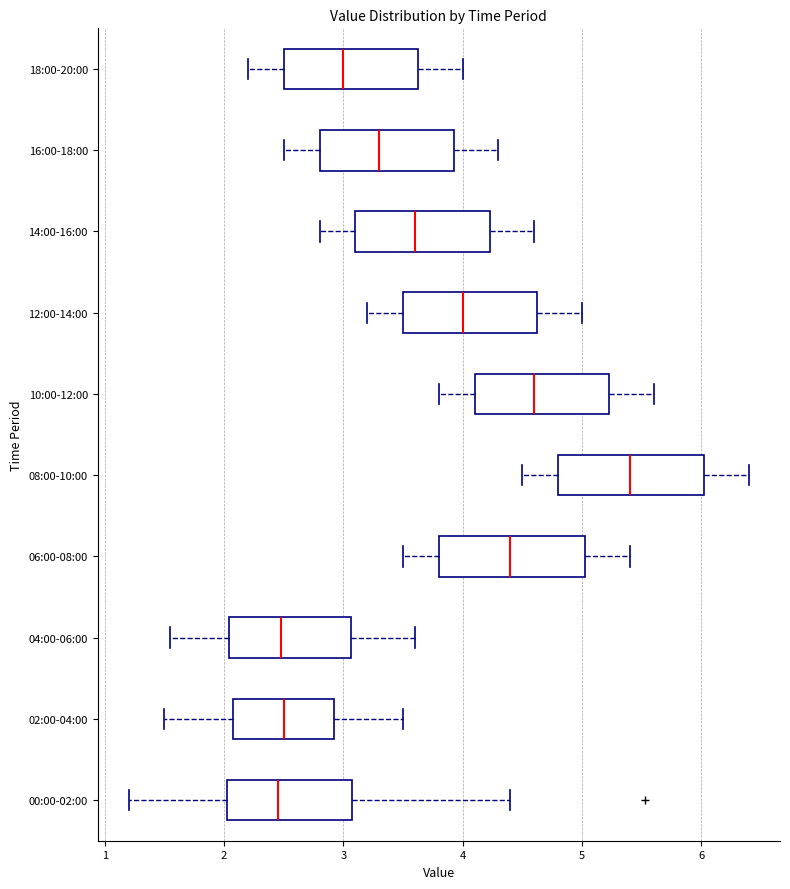

Reading bottom to top, transcribe this box plot: for each box, give where its median line is, the range the box spans, and where its two whiskers end, as read against the x-axis. The values are not printed on the chart, so give them approximately, as read against the axis.

00:00-02:00: median 2.5, box 2.0 to 3.1, whiskers 1.2 to 4.4
02:00-04:00: median 2.5, box 2.1 to 2.9, whiskers 1.5 to 3.5
04:00-06:00: median 2.5, box 2.0 to 3.1, whiskers 1.6 to 3.6
06:00-08:00: median 4.4, box 3.8 to 5.0, whiskers 3.5 to 5.4
08:00-10:00: median 5.4, box 4.8 to 6.0, whiskers 4.5 to 6.4
10:00-12:00: median 4.6, box 4.1 to 5.2, whiskers 3.8 to 5.6
12:00-14:00: median 4.0, box 3.5 to 4.6, whiskers 3.2 to 5.0
14:00-16:00: median 3.6, box 3.1 to 4.2, whiskers 2.8 to 4.6
16:00-18:00: median 3.3, box 2.8 to 3.9, whiskers 2.5 to 4.3
18:00-20:00: median 3.0, box 2.5 to 3.6, whiskers 2.2 to 4.0